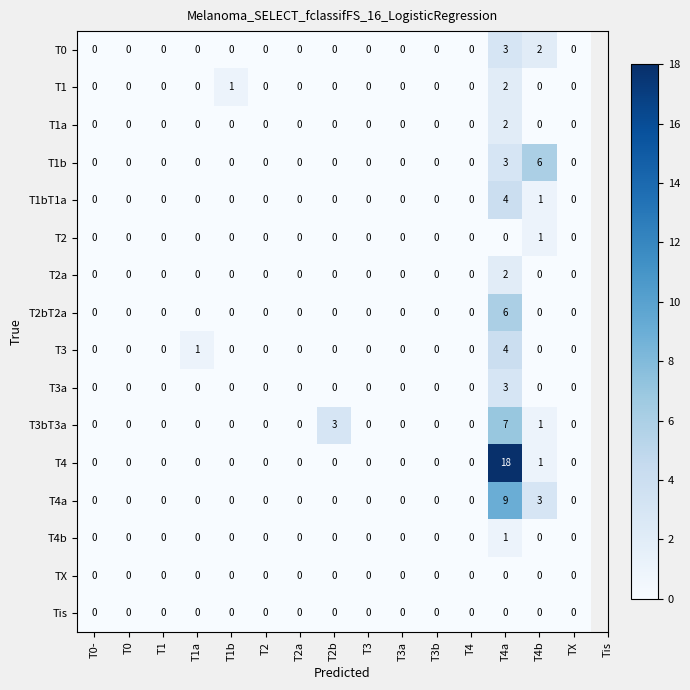

What is the sum of all T3a values?

3